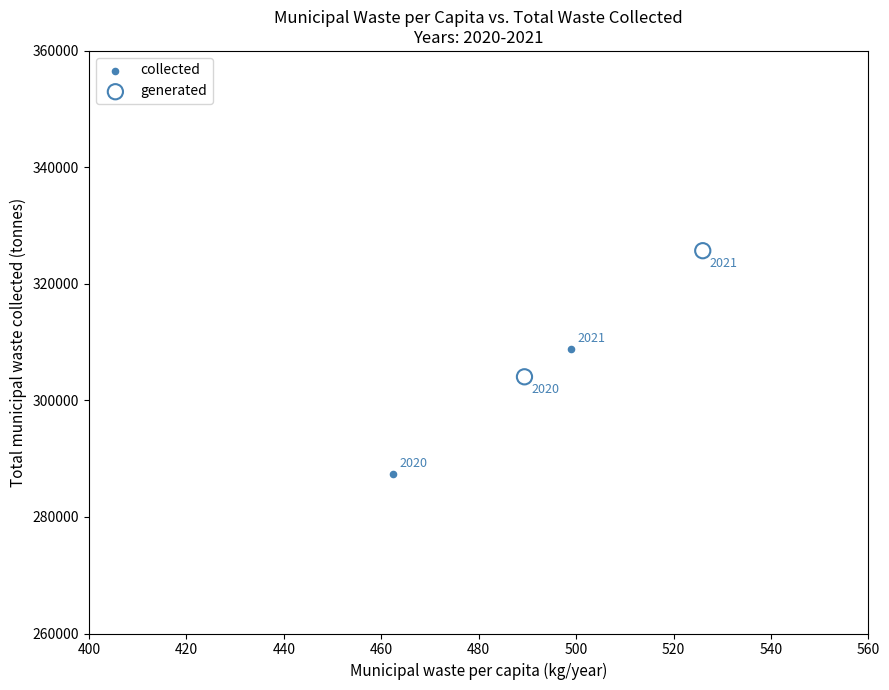

Which series reaches the maximum Y coordinate?

generated